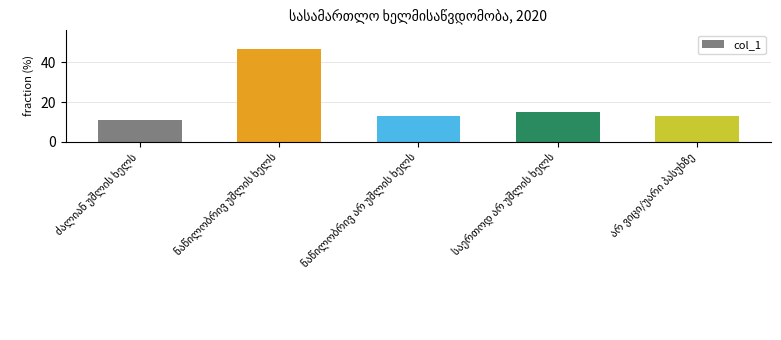

What is the difference between the maximum and minimum values?

36